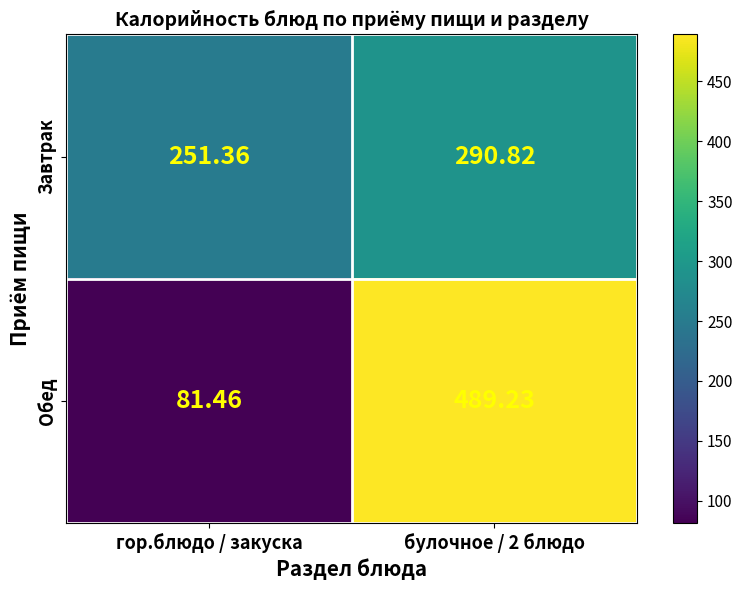

Rank the series by their average value, from lowest to highest.

Завтрак, Обед